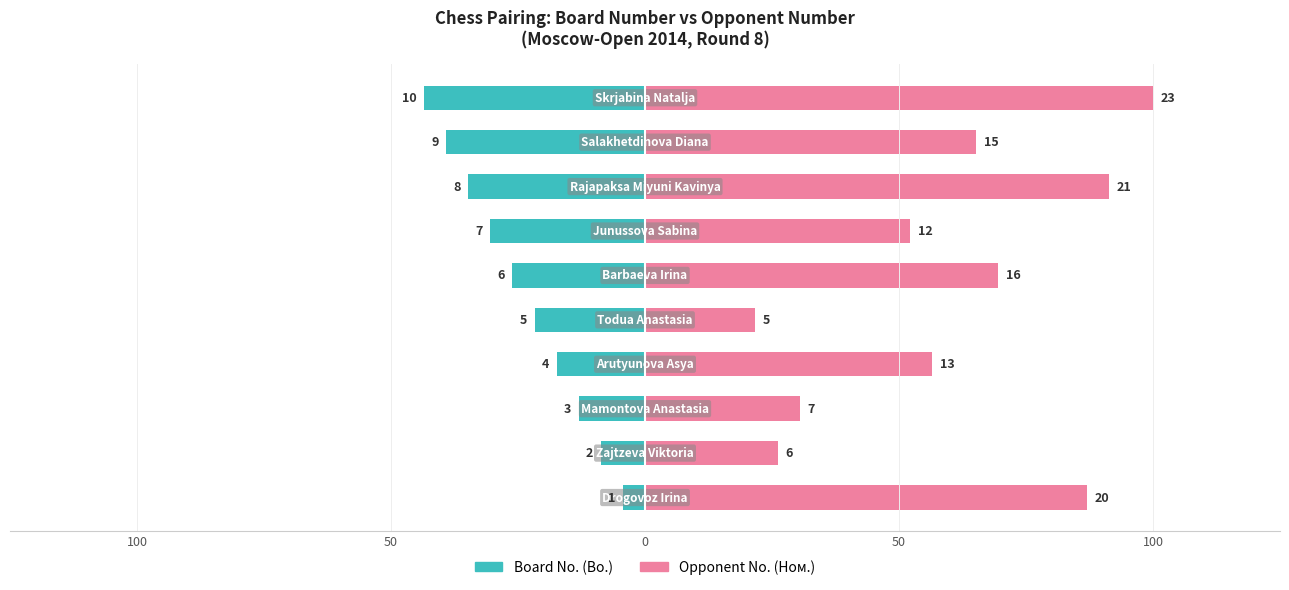

Rank the series at 50 from lowest to highest value.

Board No. (Bo.), Opponent No. (Ном.)